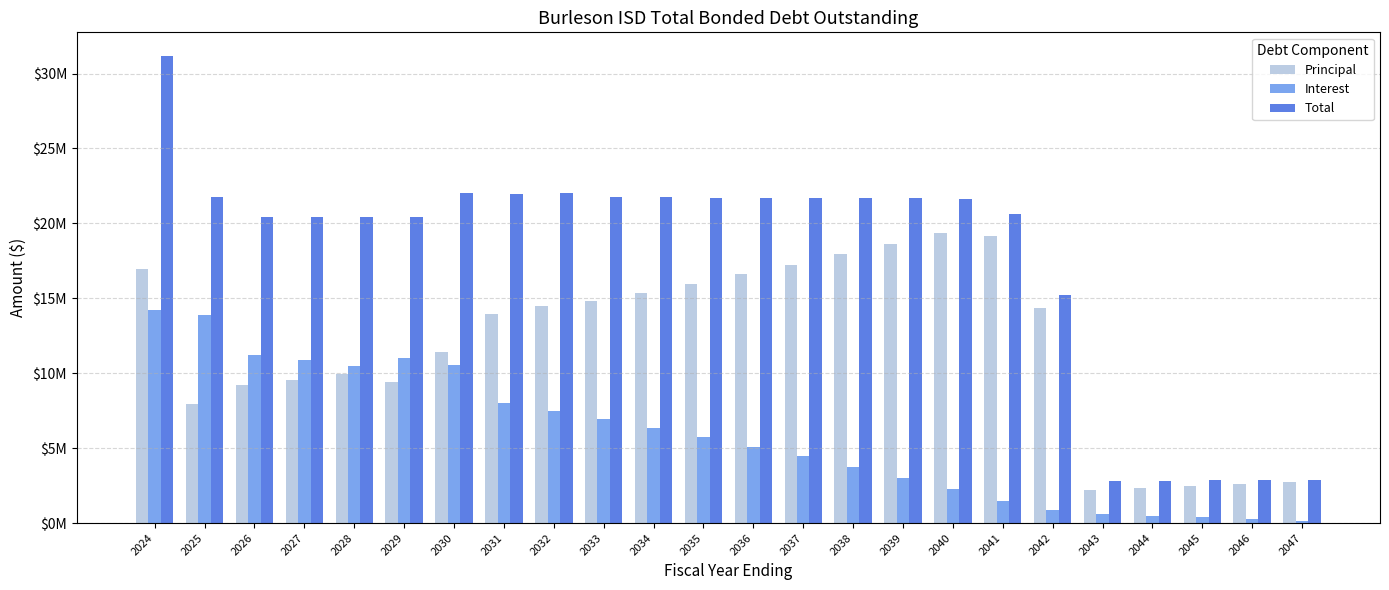

Are the bars grouped side by side (vs. stacked)?

Yes